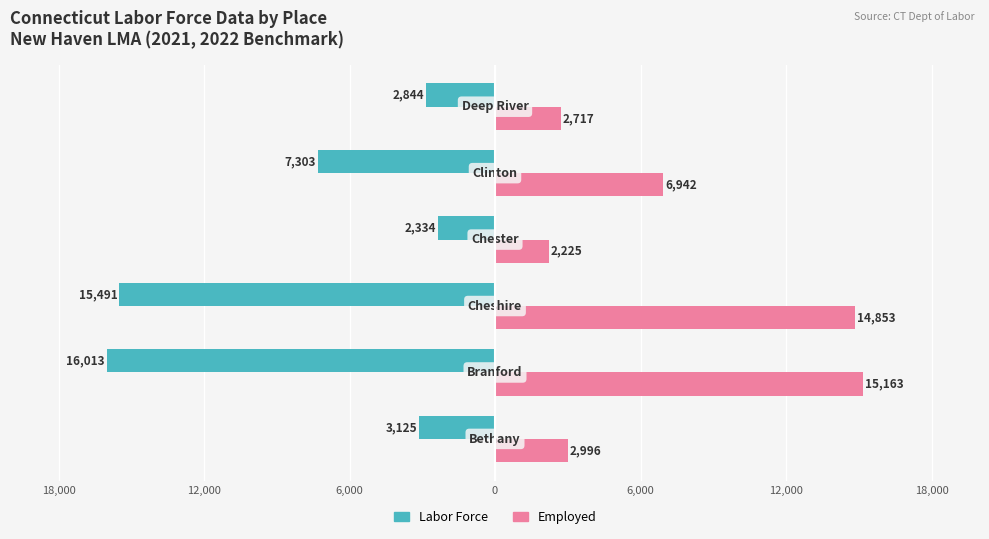

What are all the series names shown in the legend?

Labor Force, Employed